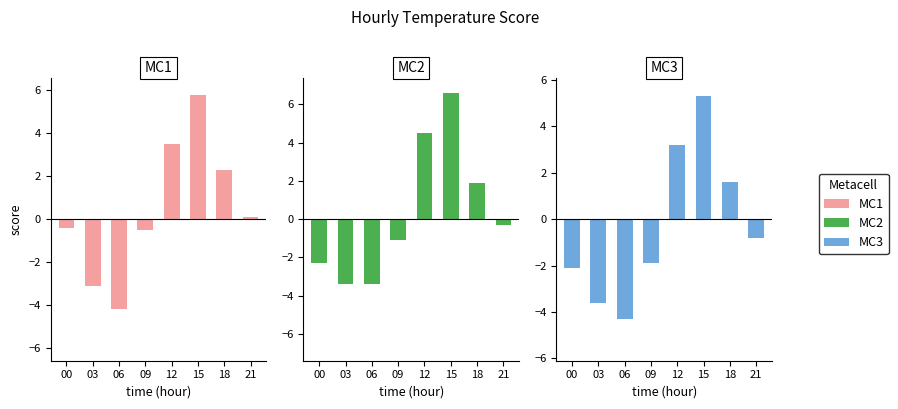

The MC1 series shows -0.4 at 00. True or false?

True